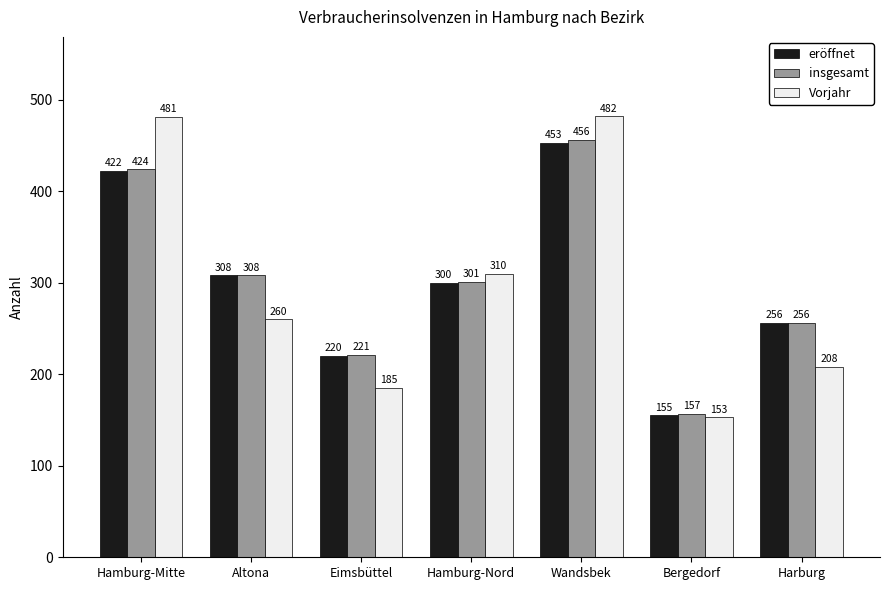

Count the number of data series in this chart.

3